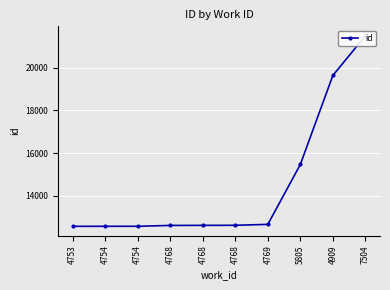

Which has a higher value, 4768 or 4768?

4768